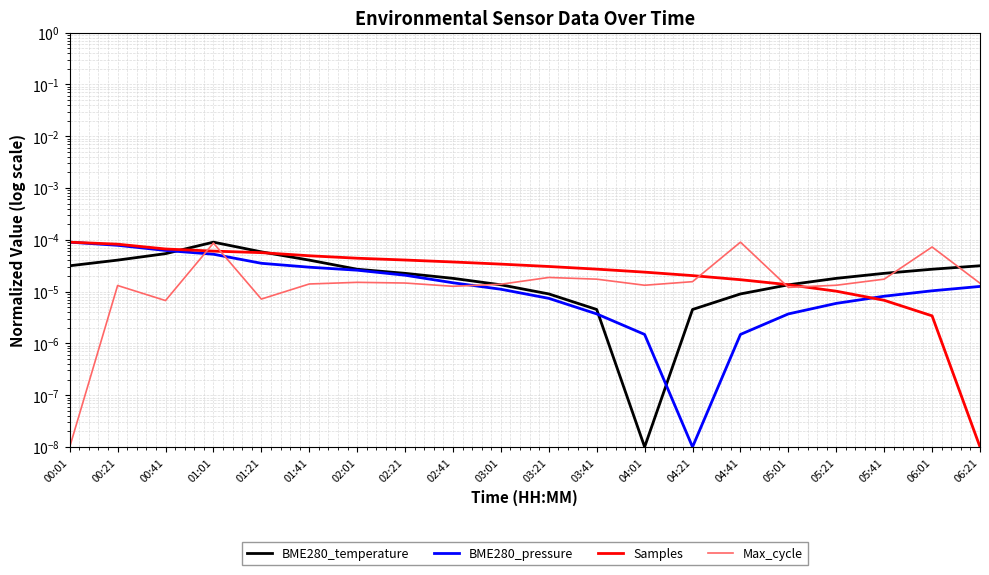

True or false: Max_cycle has a value of 0.0 at 05:01.

False